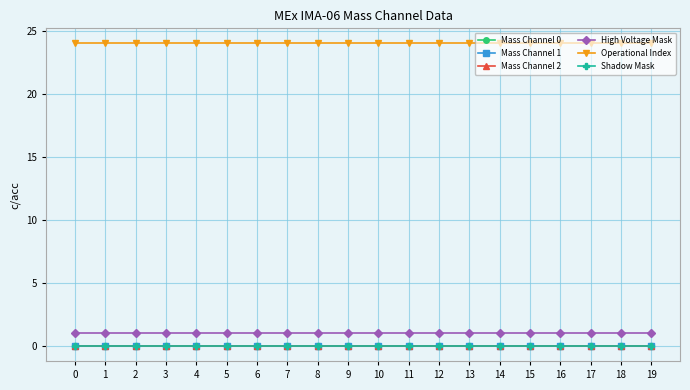

True or false: Operational Index and Mass Channel 2 intersect in this chart.

False